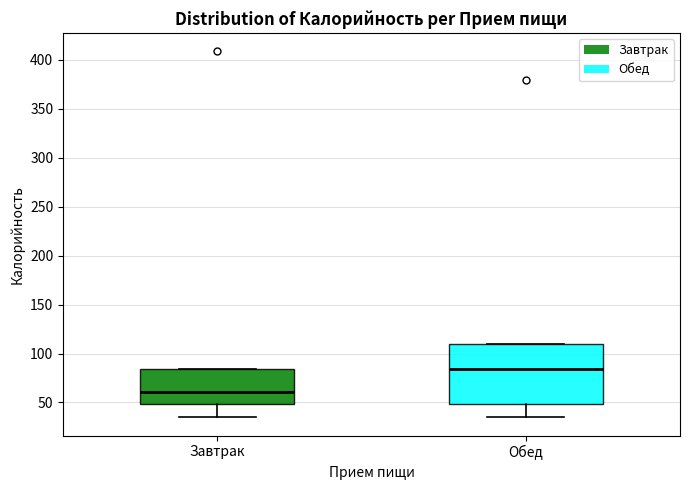

Reading left to right, read every box against the y-axis: the position of its median line, the range the box covers, and the ends of its whiskers. The values are not printed on the chart, so give them approximately, as read against the axis.

Завтрак: median 60, box 50 to 85, whiskers 35 to 85
Обед: median 85, box 50 to 110, whiskers 35 to 110